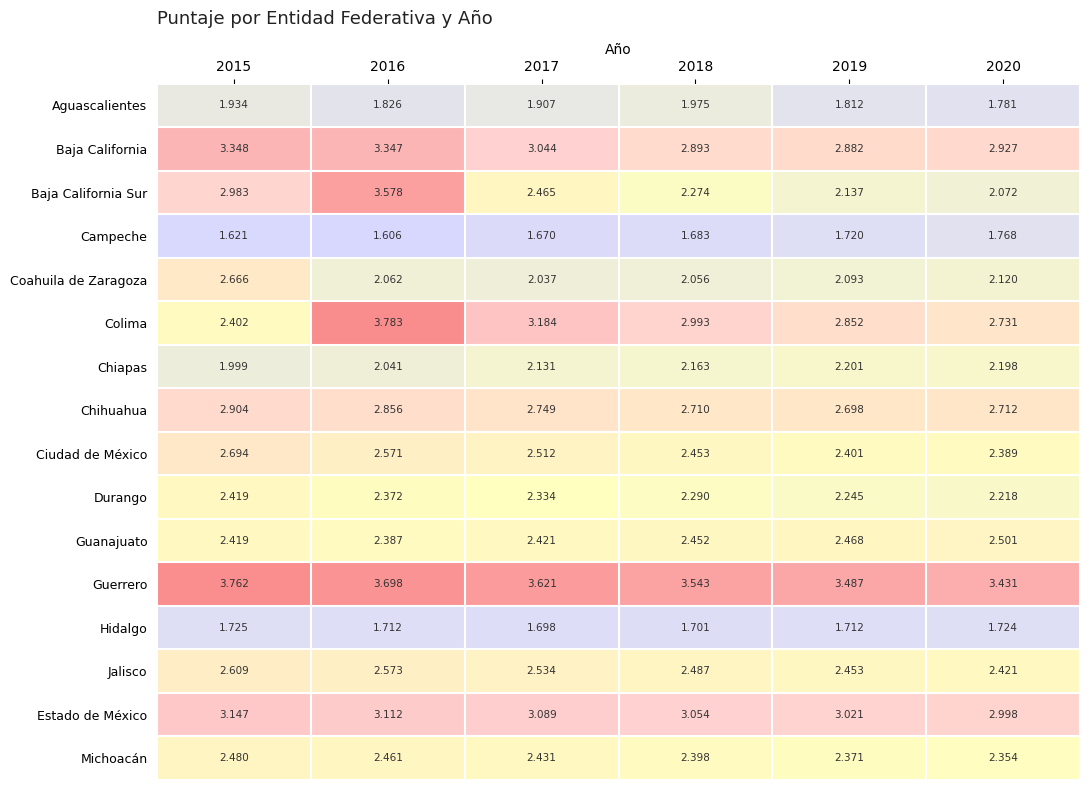

At which category is the sum across all series the highest?

2016